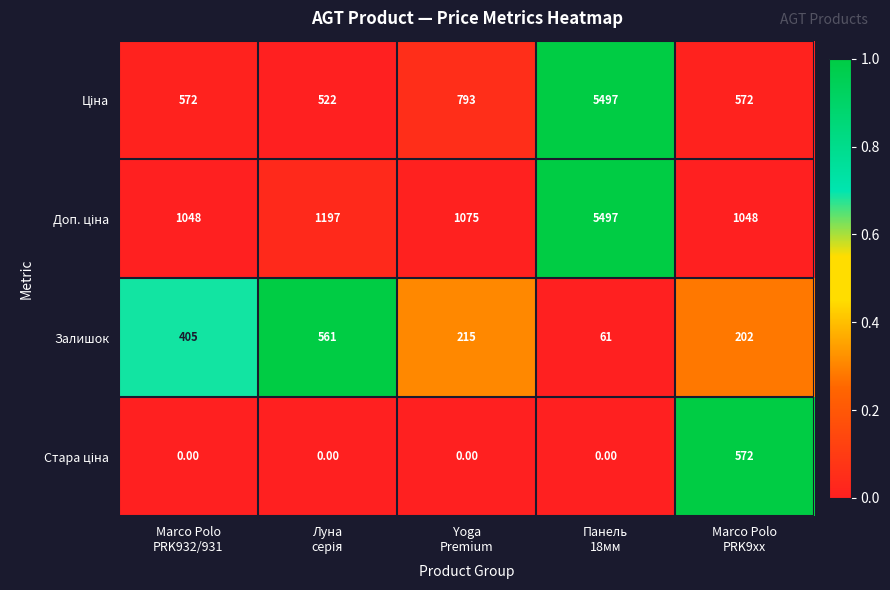

What is the difference between the maximum and minimum values in the Залишок series?

500